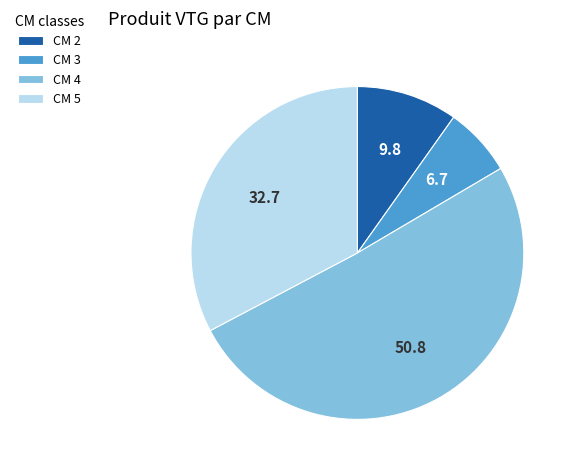

Which slice represents more than half of the pie?

CM 4